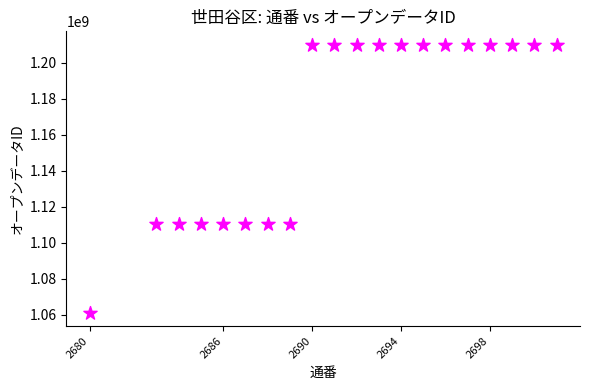

What is the range of Y values (max minus min)?

149000011